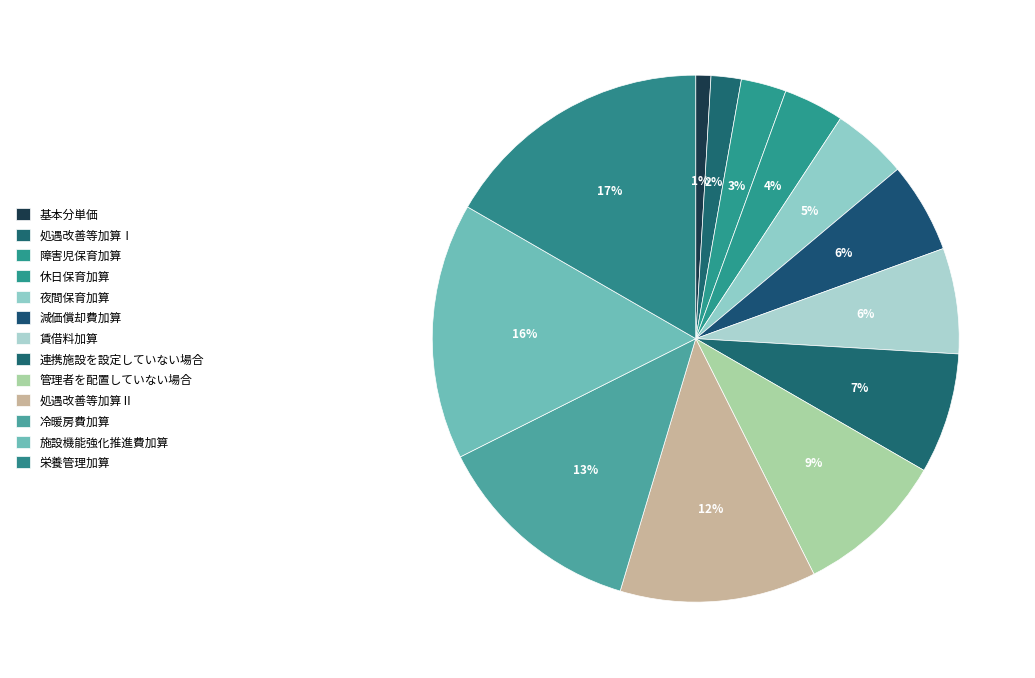

How many slices are in this pie chart?

13